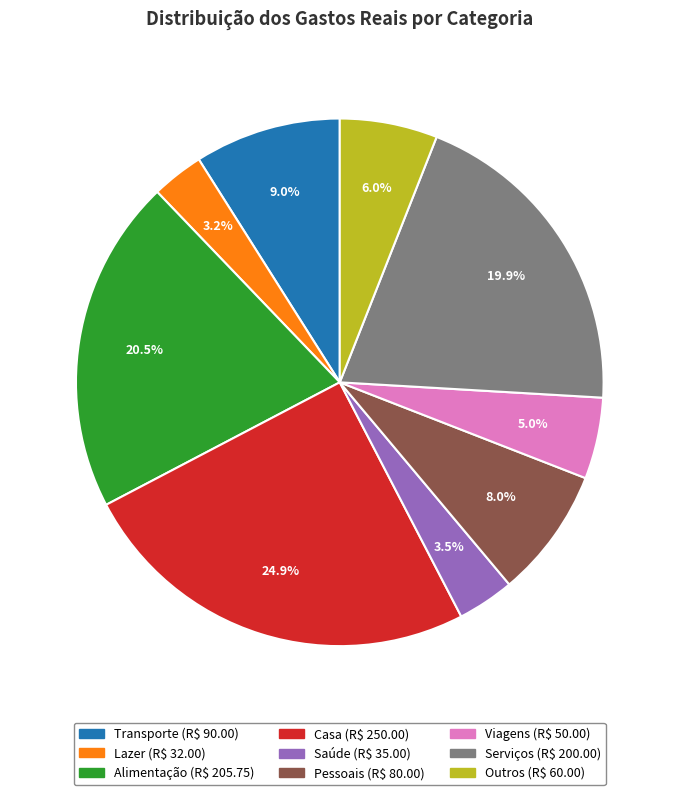

What is the largest slice in the pie chart?

Casa